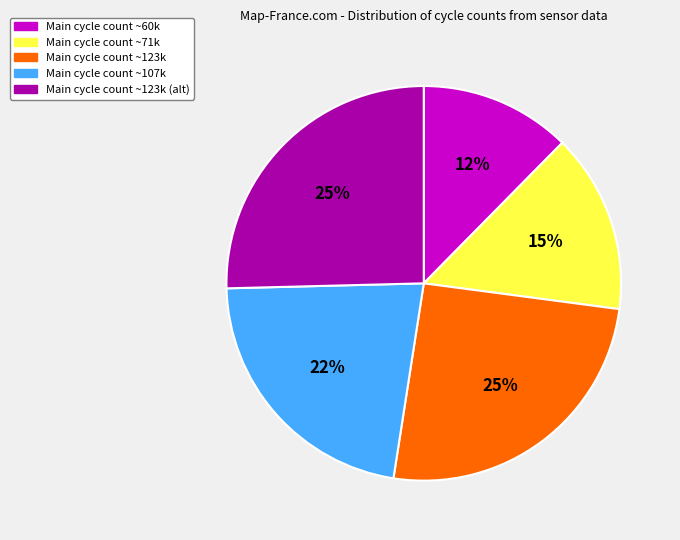

Count the number of slices in the pie.

5